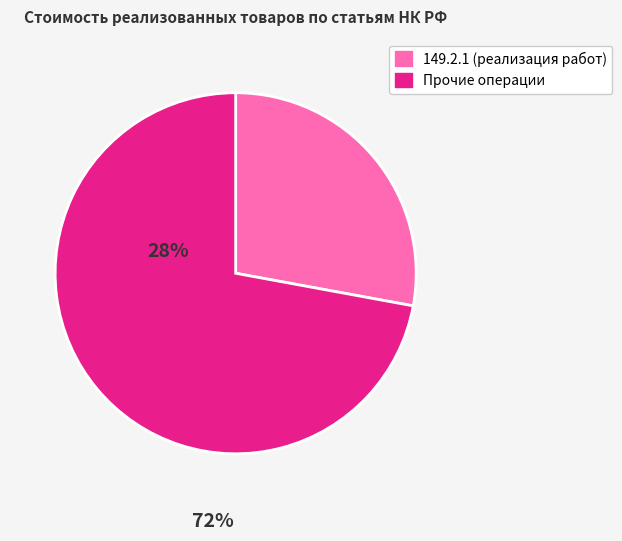

How many segments does this pie chart have?

2